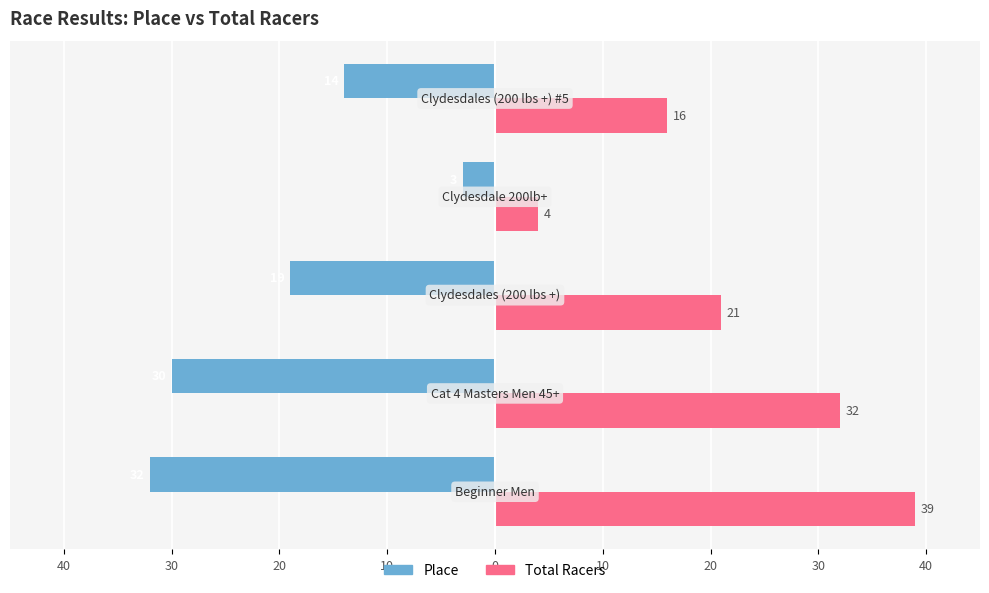

What is the value of the Place bar at the 4th from the left?

-3